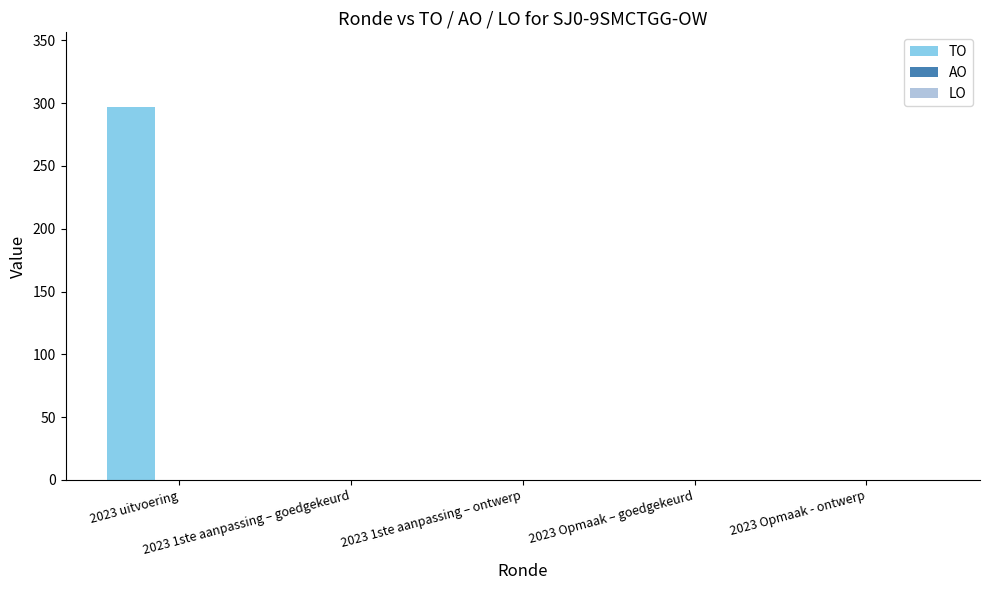

How many series are shown in this chart?

1